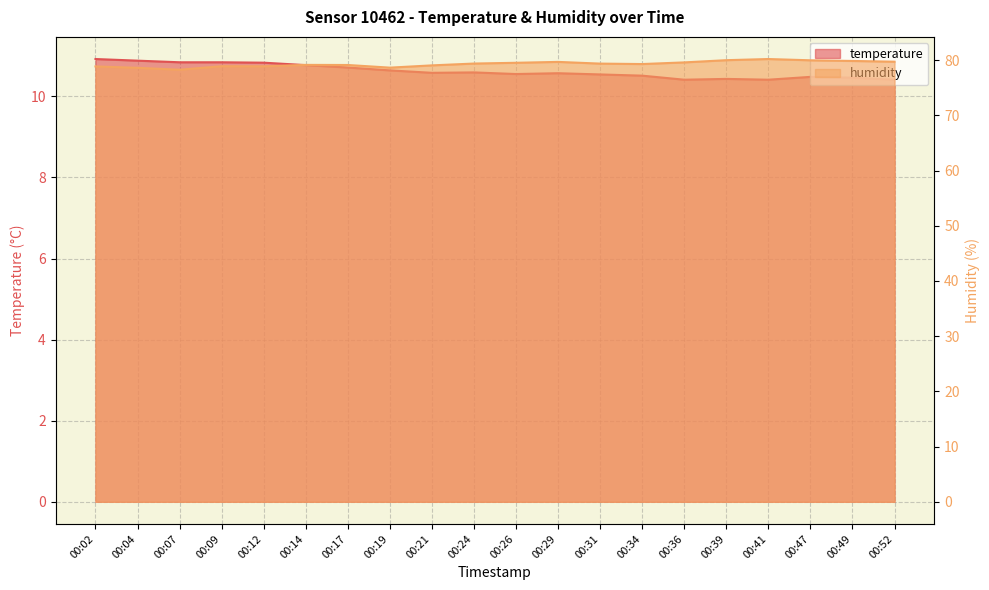

Reading left to right, transcribe all the data shown in this chart.

temperature: 10.9	10.9	10.8	10.8	10.8	10.8	10.7	10.6	10.6	10.6	10.6	10.6	10.5	10.5	10.4	10.4	10.4	10.5	10.5	10.4
humidity: 78.9	78.6	78.3	78.9	78.9	79.1	79.1	78.6	79.0	79.4	79.5	79.7	79.4	79.3	79.6	80.0	80.2	80.0	79.8	79.7